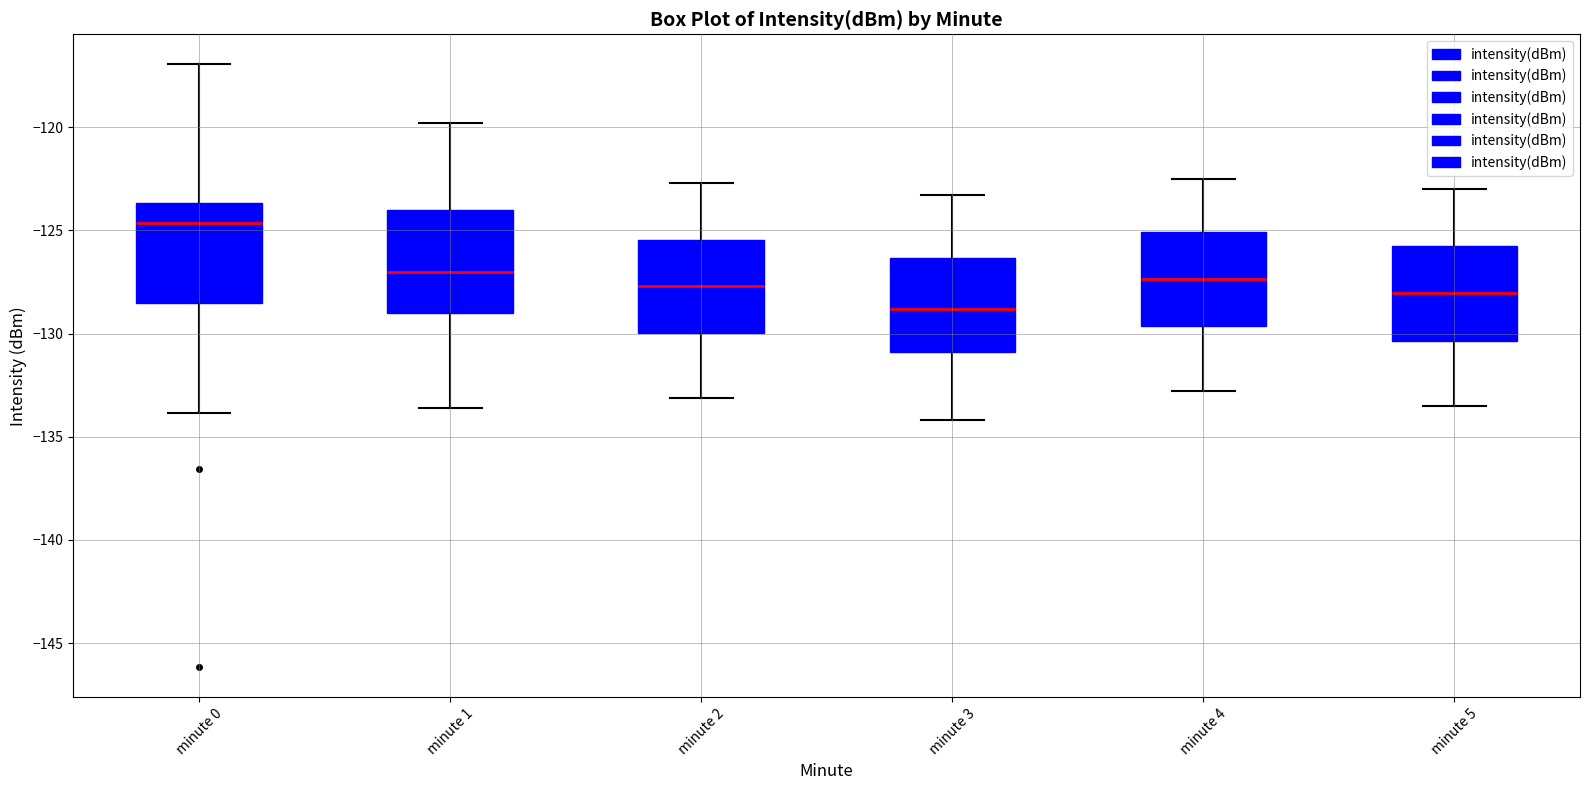

Reading left to right, read every box against the y-axis: the position of its median line, the range the box covers, and the ends of its whiskers. The values are not printed on the chart, so give them approximately, as read against the axis.

minute 0: median -124.5, box -128.5 to -123.5, whiskers -134.0 to -117.0
minute 1: median -127.0, box -129.0 to -124.0, whiskers -133.5 to -120.0
minute 2: median -127.5, box -130.0 to -125.5, whiskers -133.0 to -122.5
minute 3: median -129.0, box -131.0 to -126.5, whiskers -134.0 to -123.5
minute 4: median -127.5, box -129.5 to -125.0, whiskers -133.0 to -122.5
minute 5: median -128.0, box -130.5 to -125.5, whiskers -133.5 to -123.0